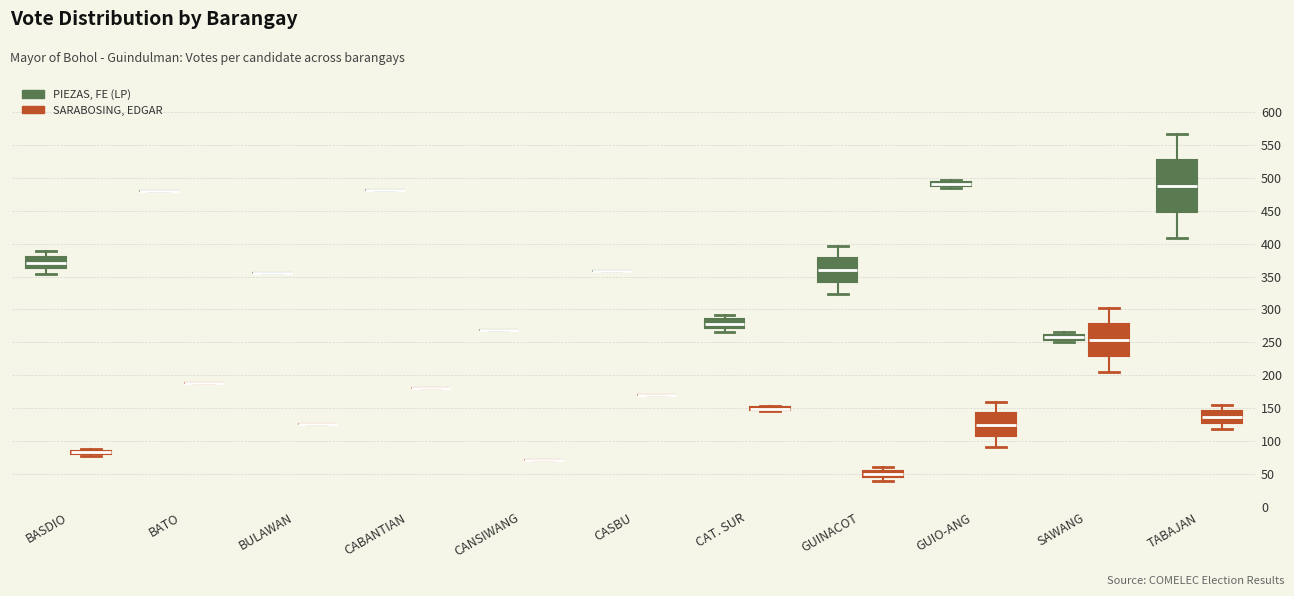

Which box is the tallest, from its lower edge to its upper edge?

TABAJAN (PIEZAS, FE (LP))